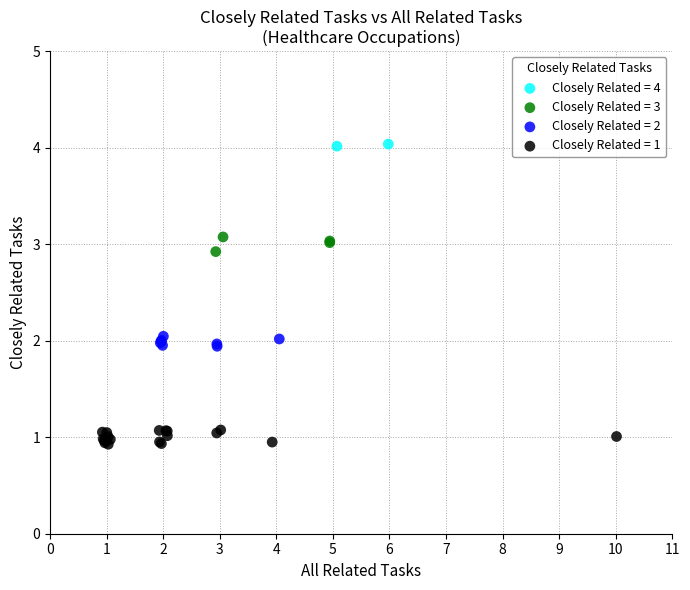

What are all the series names shown in the legend?

Closely Related = 4, Closely Related = 3, Closely Related = 2, Closely Related = 1